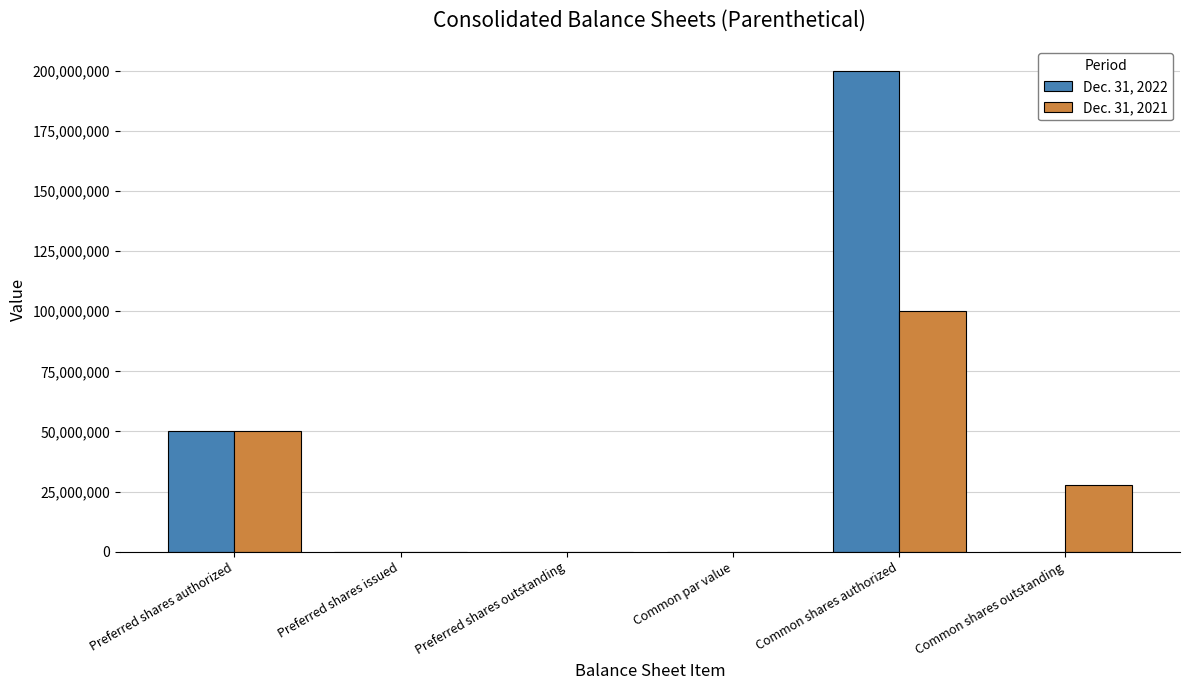

At which category is the sum across all series the highest?

Common shares authorized